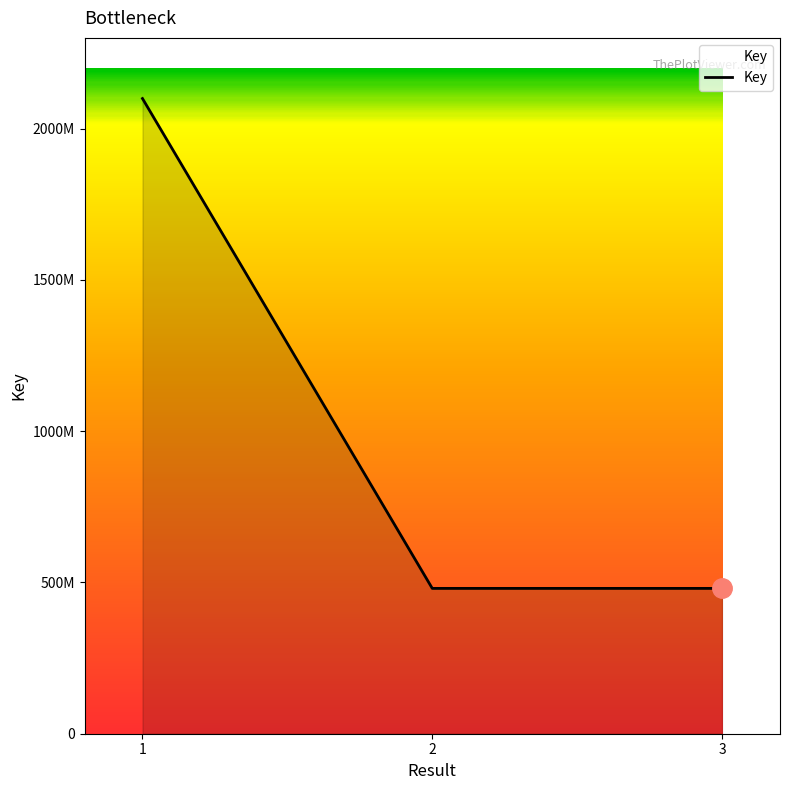

Is this an area chart (filled region under the line)?

Yes